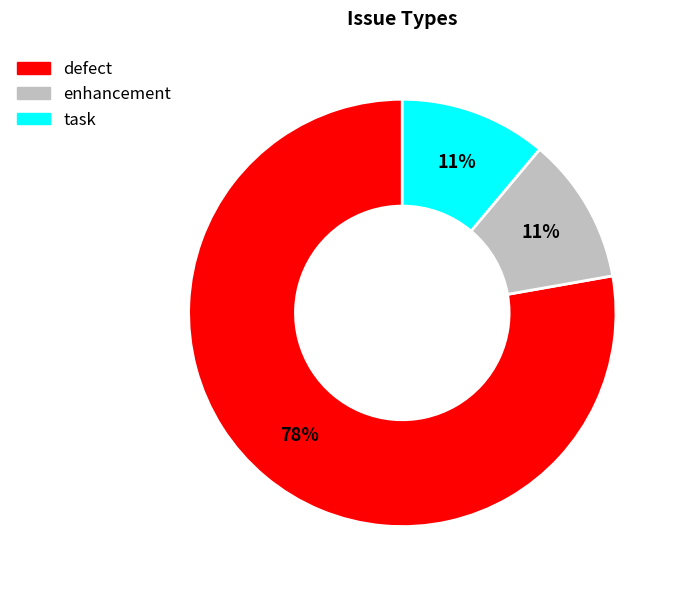

Which slice is the largest?

defect